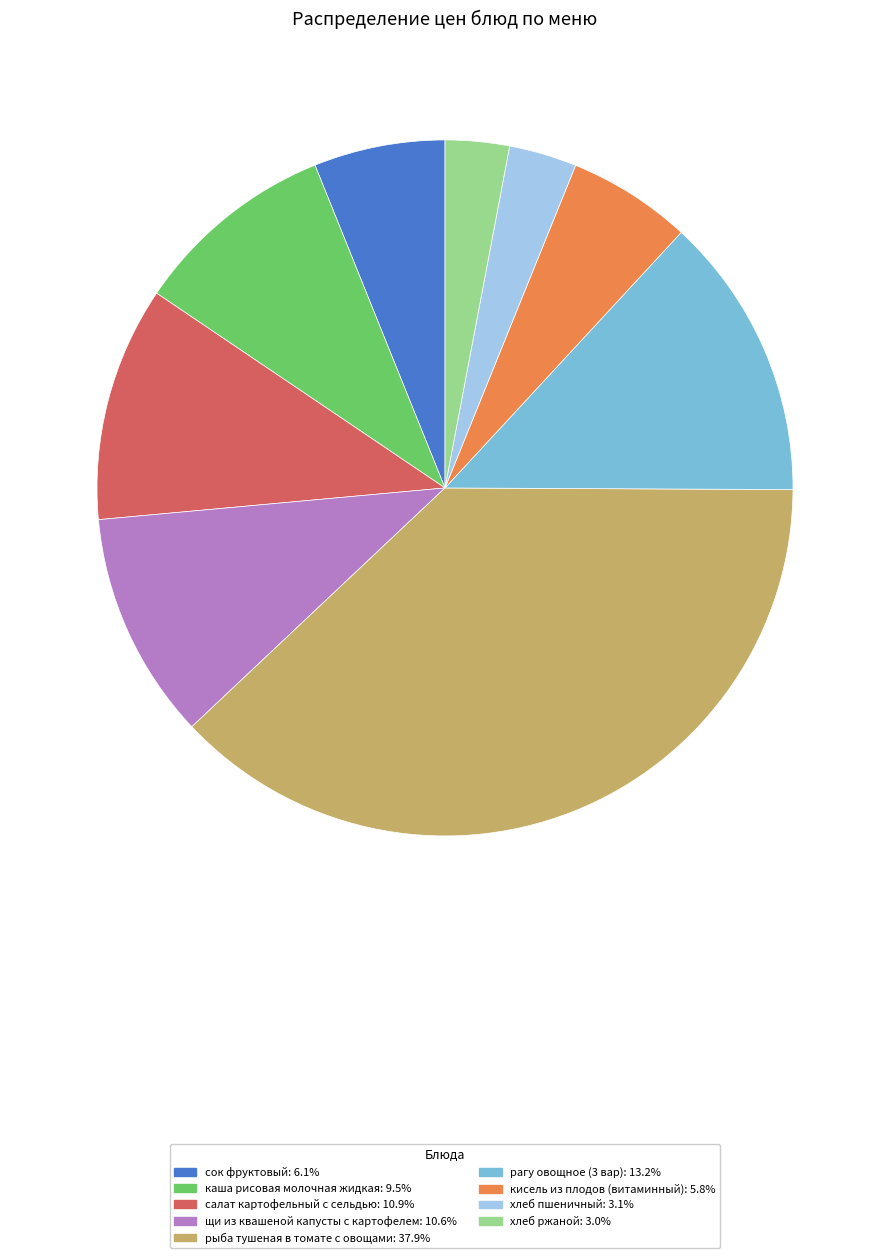

True or false: рагу овощное (3 вар) accounts for 13% of the total.

True